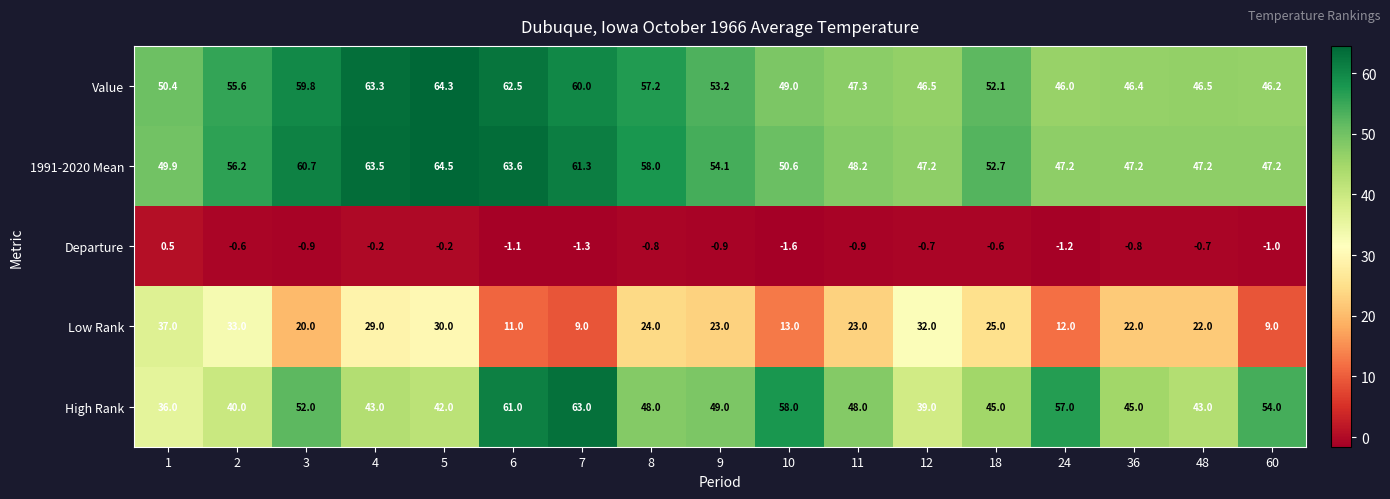

What is the difference between the maximum and minimum values in the High Rank series?

27.0